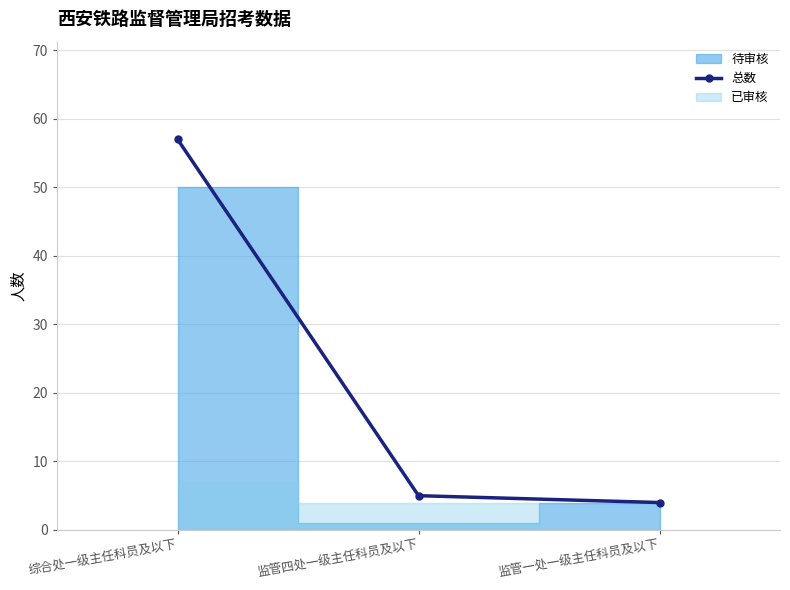

Between 监管一处一级主任科员及以下 and 综合处一级主任科员及以下, which is larger?

综合处一级主任科员及以下